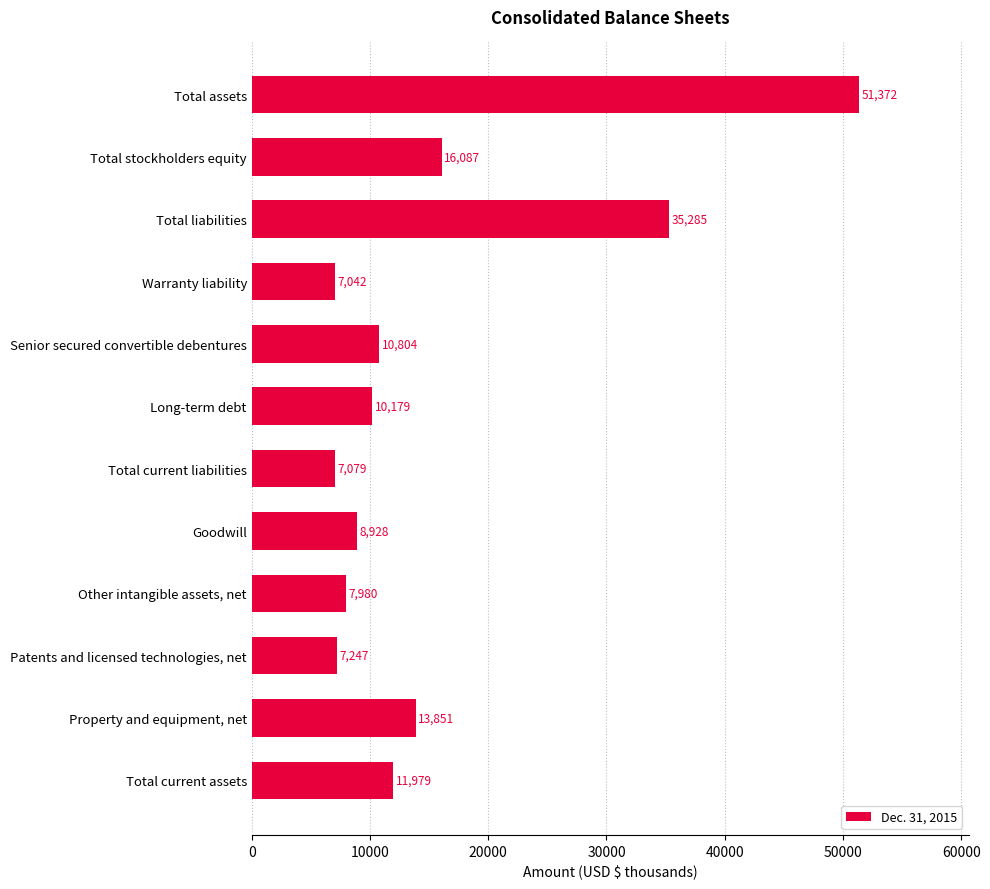

Which category has the lowest value across all series?

Warranty liability